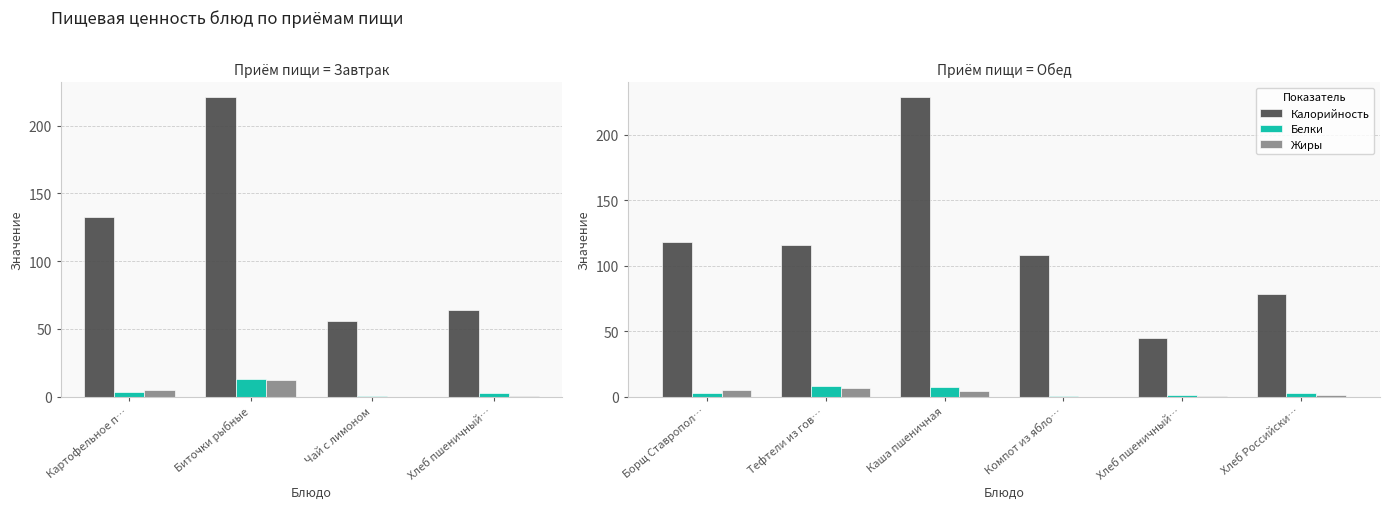

What are all the series names shown in the legend?

Калорийность, Белки, Жиры